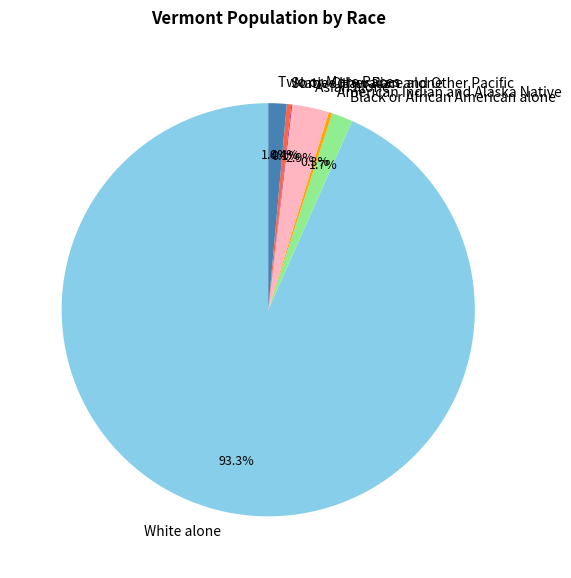

True or false: Black or African American alone accounts for 2% of the total.

True